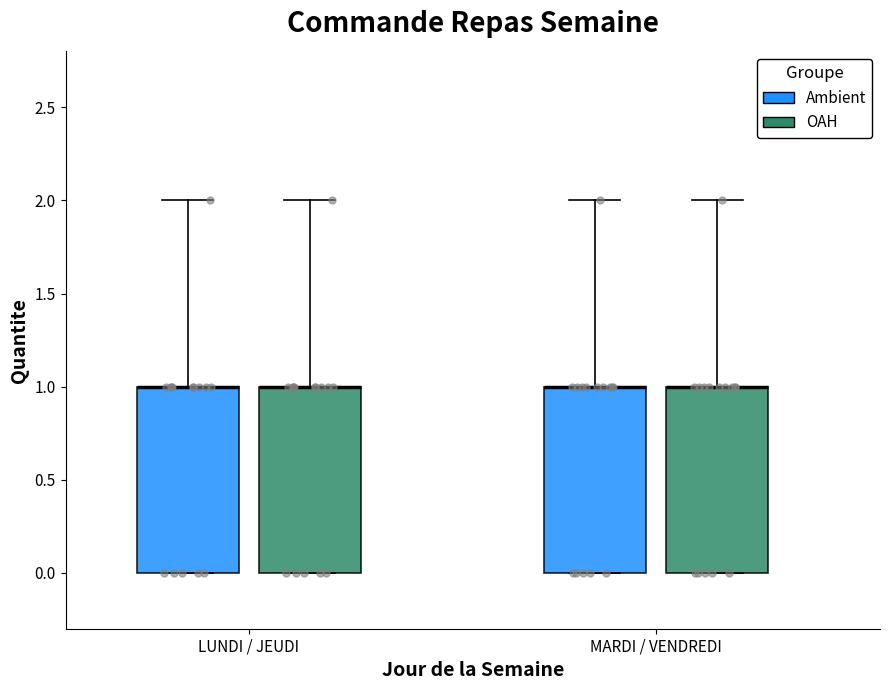

Reading left to right, read every box against the y-axis: the position of its median line, the range the box covers, and the ends of its whiskers. The values are not printed on the chart, so give them approximately, as read against the axis.

LUNDI / JEUDI (Ambient): median 1 (drawn on the box's upper edge), box 0 to 1, whiskers 0 to 2
LUNDI / JEUDI (OAH): median 1 (drawn on the box's upper edge), box 0 to 1, whiskers 0 to 2
MARDI / VENDREDI (Ambient): median 1 (drawn on the box's upper edge), box 0 to 1, whiskers 0 to 2
MARDI / VENDREDI (OAH): median 1 (drawn on the box's upper edge), box 0 to 1, whiskers 0 to 2